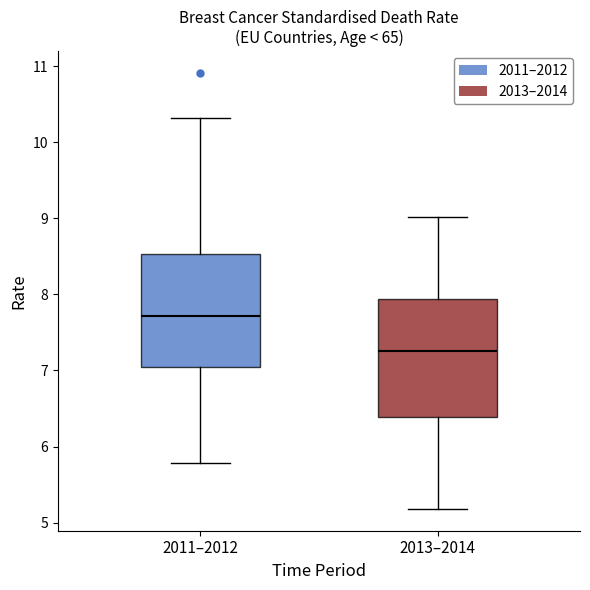

Reading left to right, transcribe this box plot: for each box, give where its median line is, the range the box spans, and where its two whiskers end, as read against the y-axis. The values are not printed on the chart, so give them approximately, as read against the axis.

2011–2012: median 7.7, box 7.0 to 8.5, whiskers 5.8 to 10.3
2013–2014: median 7.3, box 6.4 to 7.9, whiskers 5.2 to 9.0